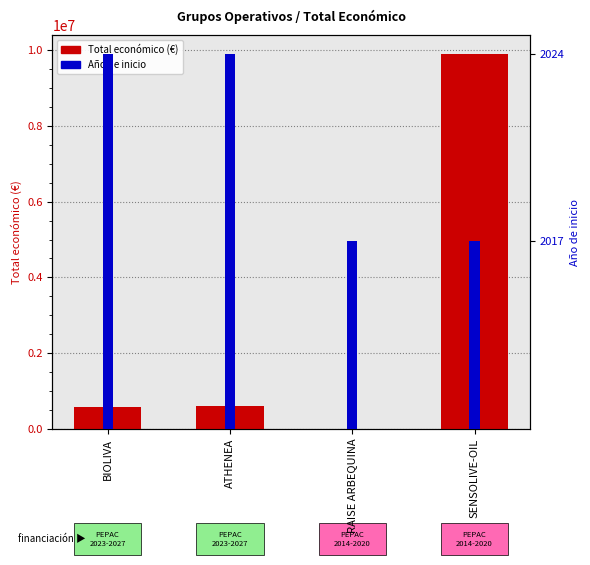

At SENSOLIVE-OIL, list the series in order from largest to smallest.

Total económico (€), Año de inicio